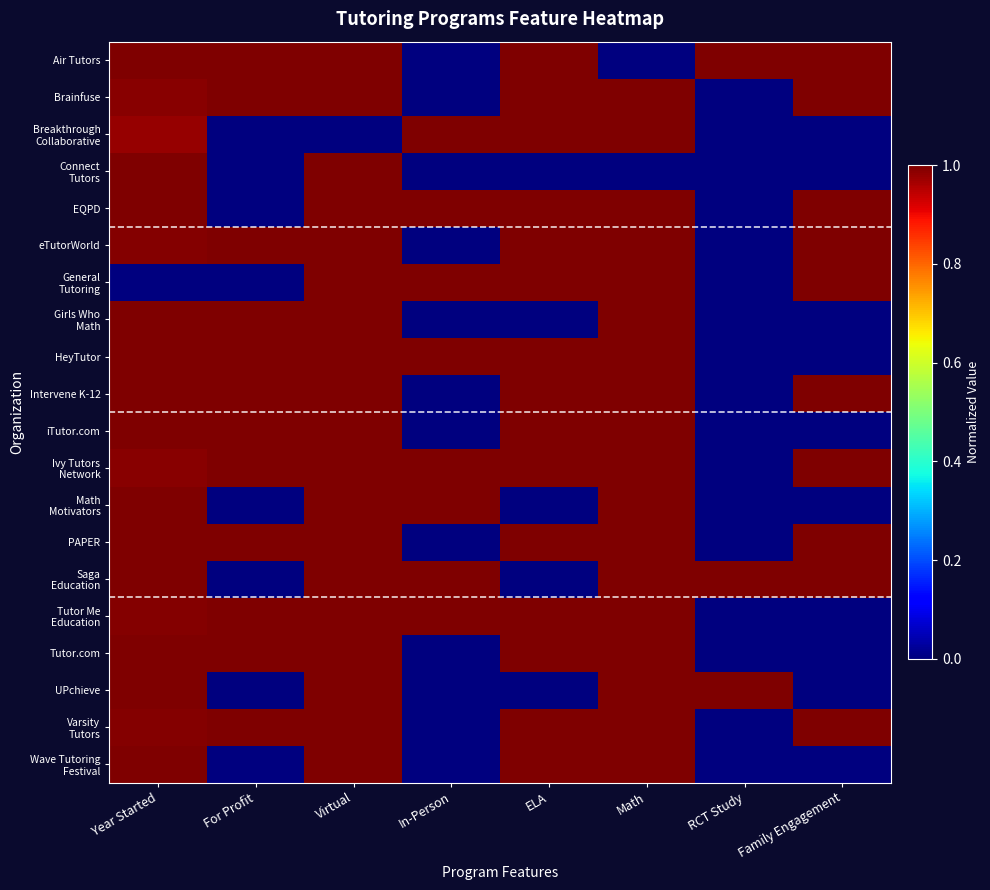

Rank the series by their maximum value, from lowest to highest.

Air Tutors, Brainfuse, Breakthrough Collaborative, Connect Tutors, EQPD, eTutorWorld, General Tutoring, Girls Who Math, HeyTutor, Intervene K-12, iTutor.com, Ivy Tutors Network, Math Motivators, PAPER, Saga Education, Tutor Me Education, Tutor.com, UPchieve, Varsity Tutors, Wave Tutoring Festival